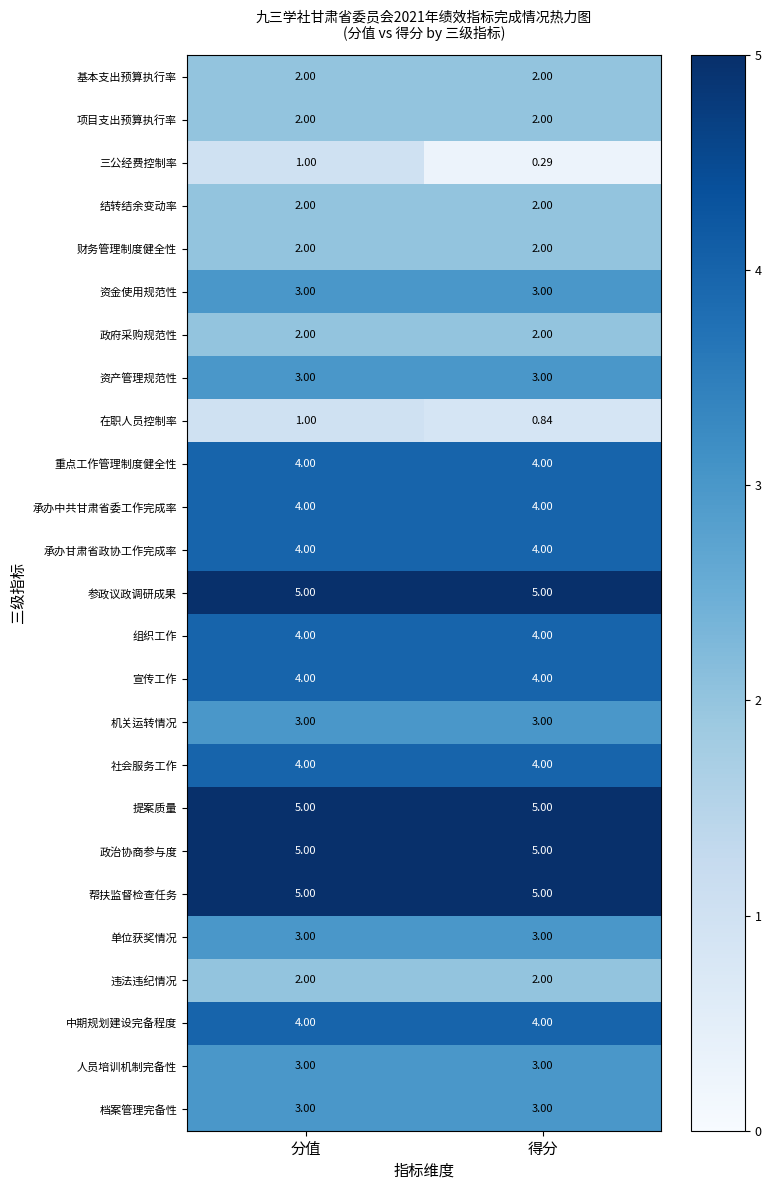

Which series has the largest range (max minus min)?

三公经费控制率